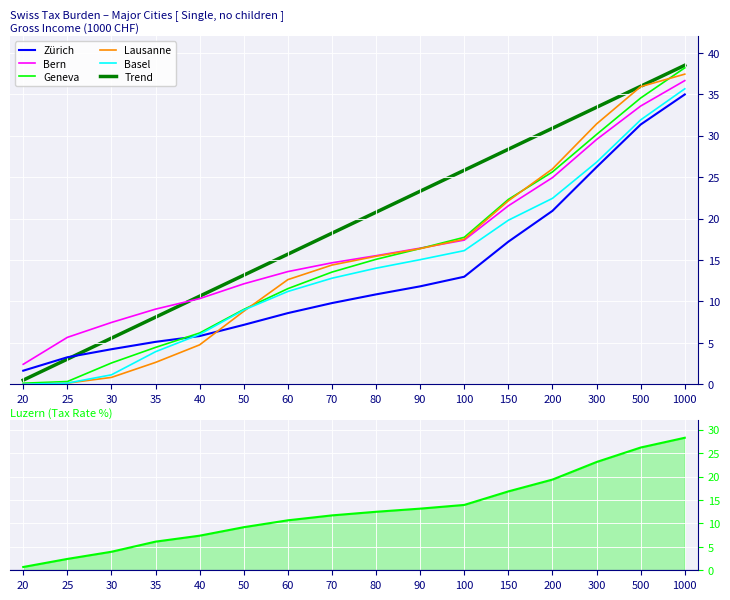

Reading right to left, transcribe all the data shown in this chart.

Zürich: 1000=35.0	500=31.4	300=26.2	200=20.9	150=17.2	100=13.0	90=11.8	80=10.8	70=9.8	60=8.6	50=7.2	40=5.8	35=5.1	30=4.2	25=3.3	20=1.6
Bern: 1000=36.6	500=33.6	300=29.5	200=24.9	150=21.5	100=17.4	90=16.4	80=15.5	70=14.7	60=13.6	50=12.1	40=10.3	35=9.1	30=7.5	25=5.7	20=2.4
Geneva: 1000=38.2	500=34.5	300=30.1	200=25.6	150=22.3	100=17.7	90=16.4	80=15.1	70=13.5	60=11.5	50=9.0	40=6.2	35=4.5	30=2.6	25=0.3	20=0.1
Lausanne: 1000=37.4	500=35.9	300=31.4	200=26.0	150=22.1	100=17.5	90=16.4	80=15.4	70=14.4	60=12.6	50=8.8	40=4.8	35=2.6	30=0.8	25=0.1	20=0.0
Basel: 1000=35.7	500=31.9	300=26.8	200=22.4	150=19.8	100=16.1	90=15.0	80=14.0	70=12.8	60=11.2	50=9.0	40=6.0	35=3.9	30=1.1	25=0.1	20=0.0
Luzern: 1000=28.3	500=26.2	300=23.1	200=19.4	150=16.8	100=13.9	90=13.2	80=12.5	70=11.7	60=10.7	50=9.2	40=7.4	35=6.1	30=4.0	25=2.4	20=0.7